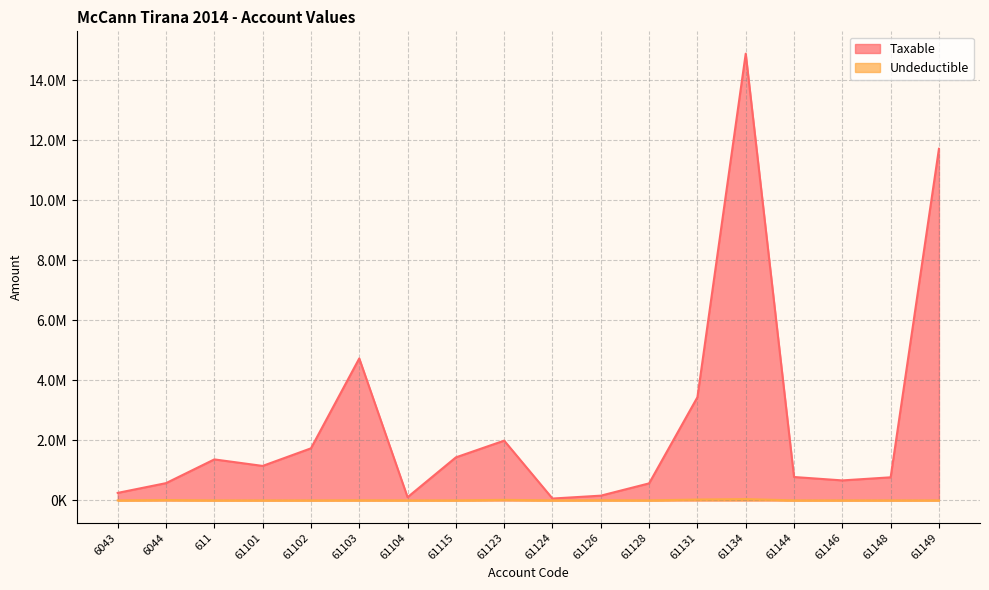

True or false: Undeductible and Taxable cross at least once.

False